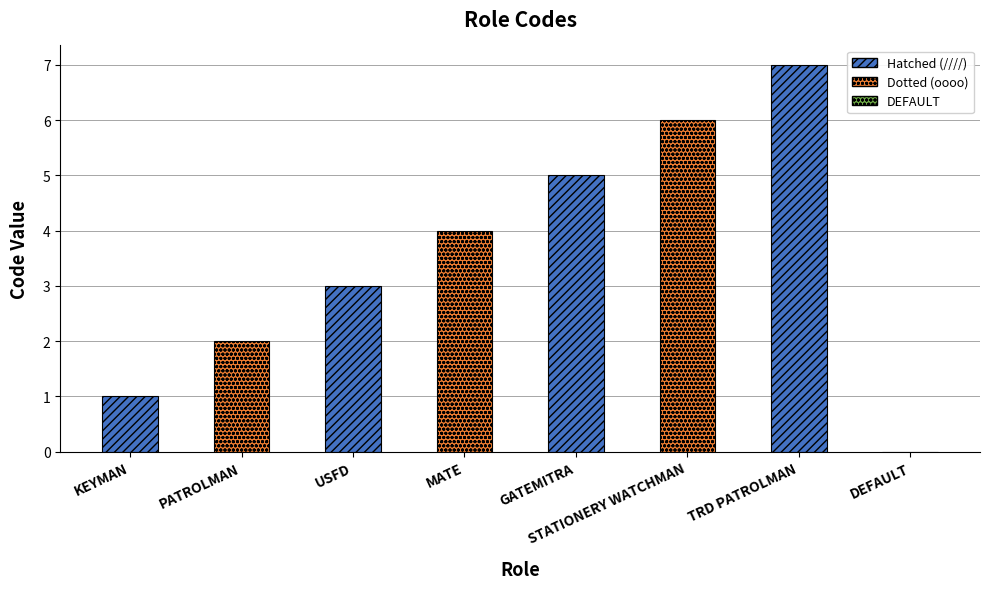

How many data points does each series have?

8